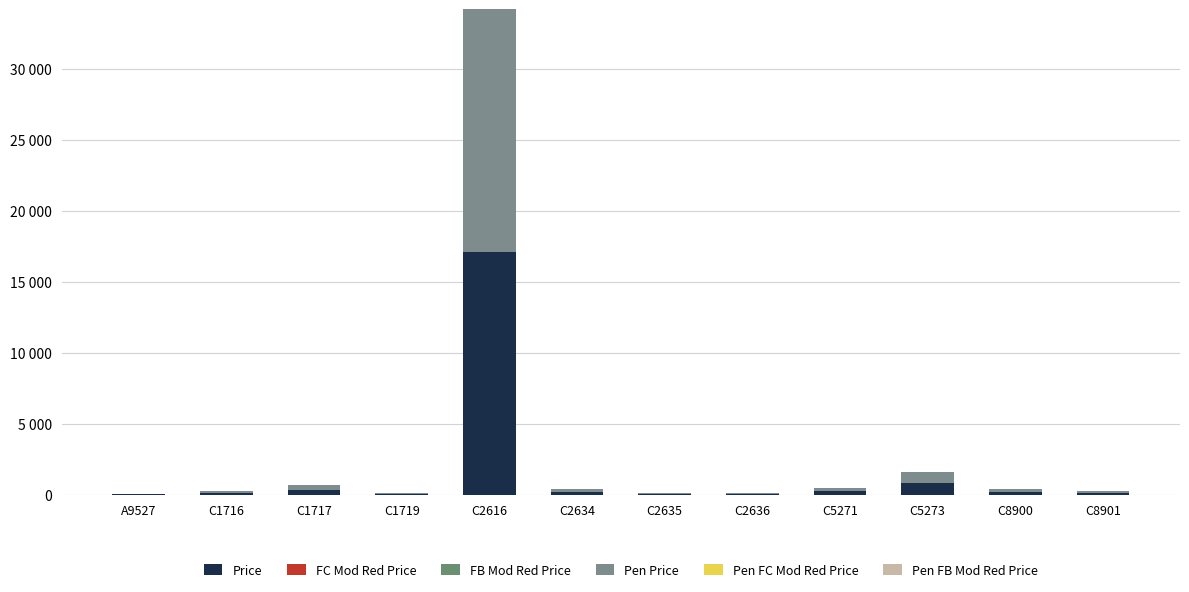

The Pen Price series shows 236.7 at C5271. True or false?

True